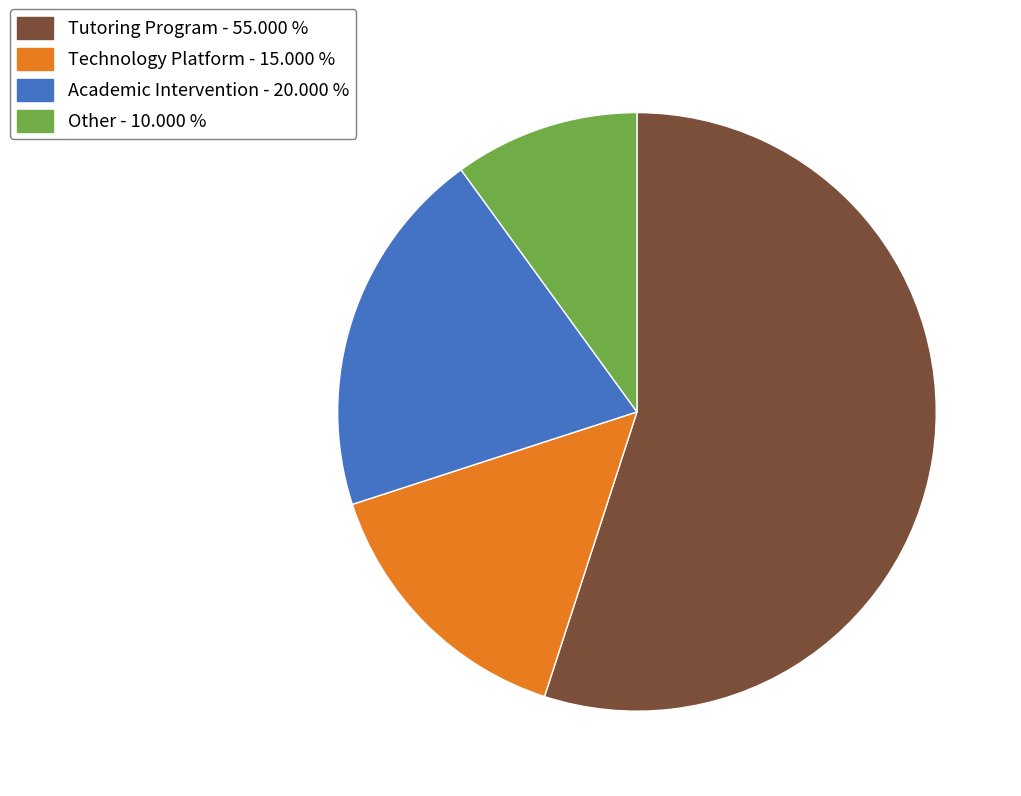

Combined, do Academic Intervention and Technology Platform account for over 50%?

No